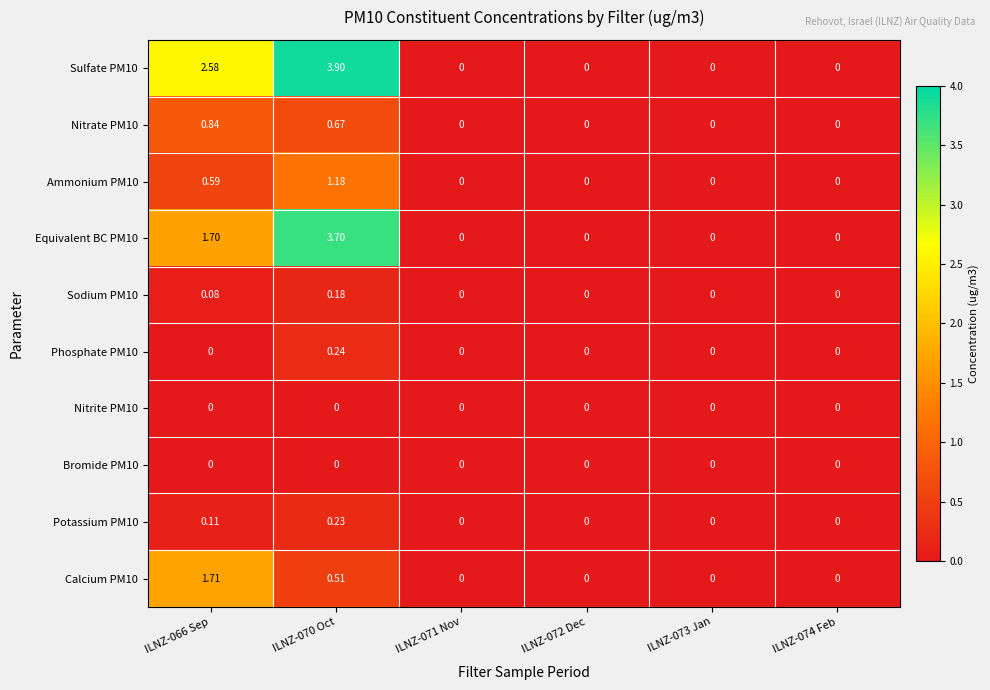

What is the maximum value shown in the chart?

3.9